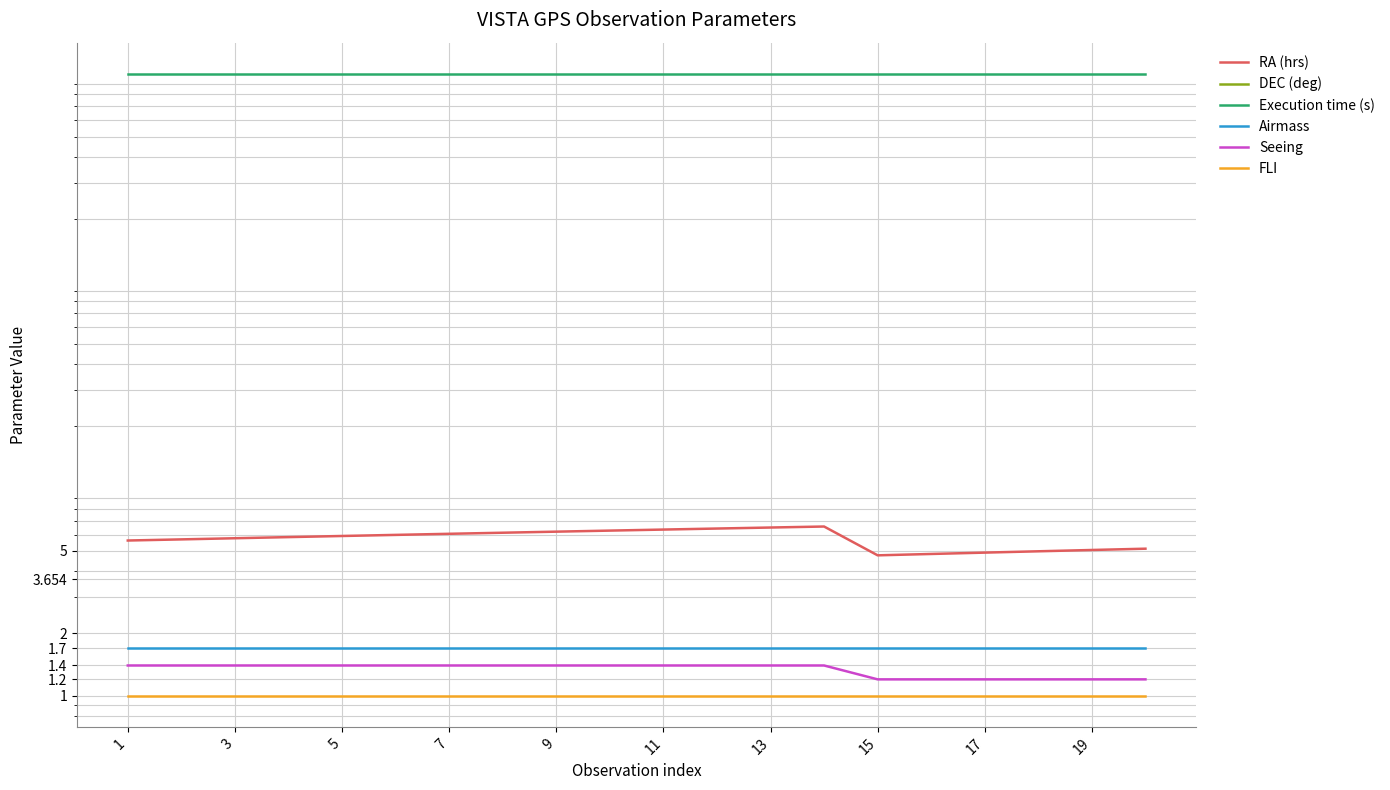

What is the total value across all series at 19?

1010.3